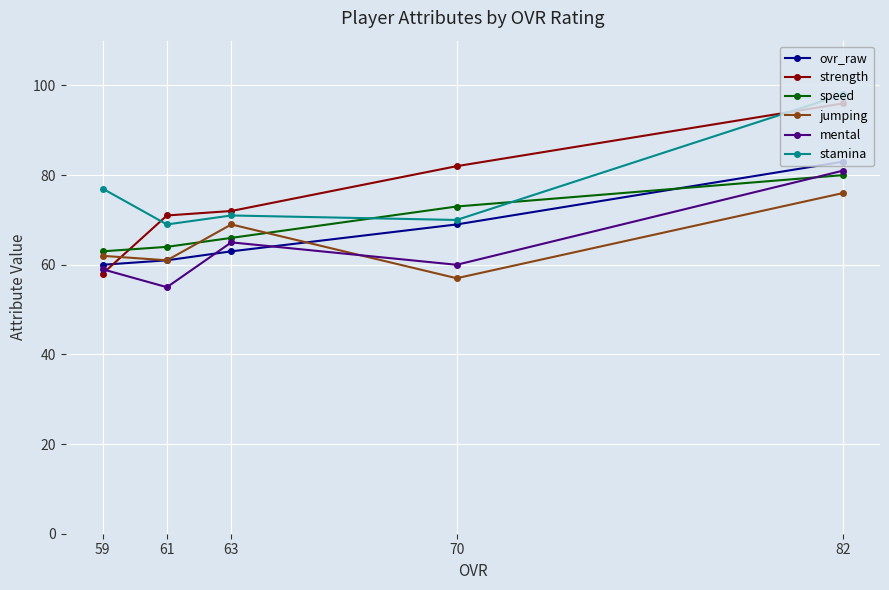

Which category has the lowest value in the jumping series?

70